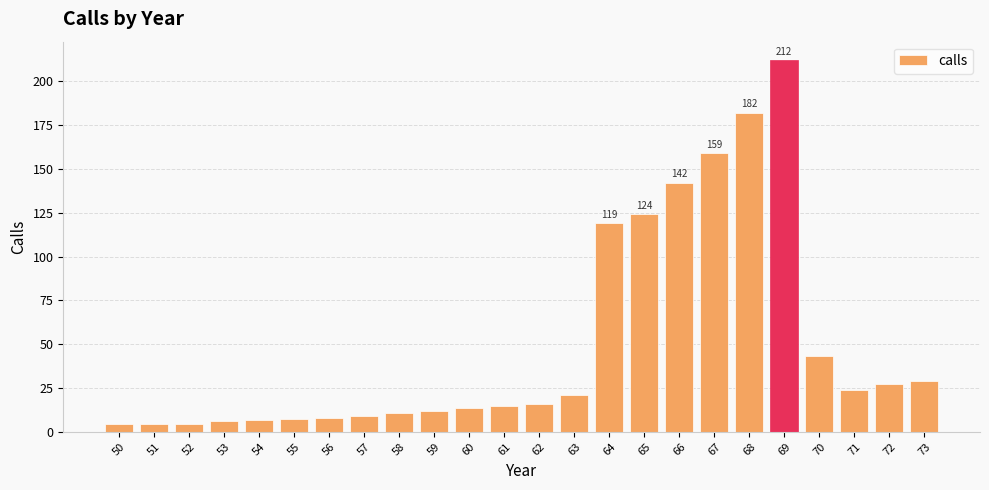

What is the minimum value shown in the chart?

4.4